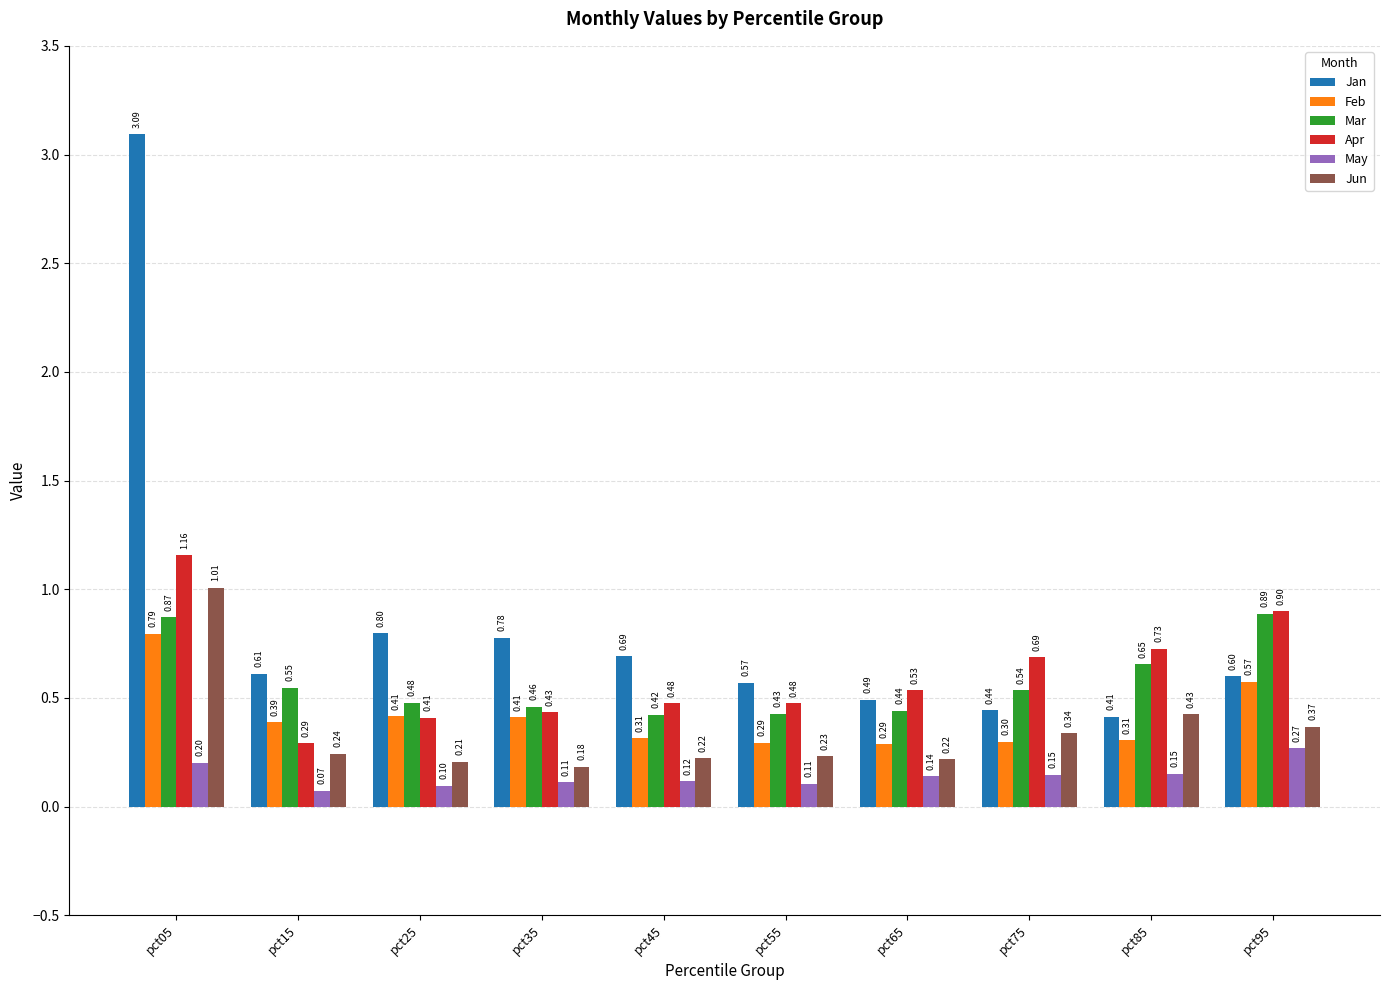

What is the sum of all Mar values?

5.7